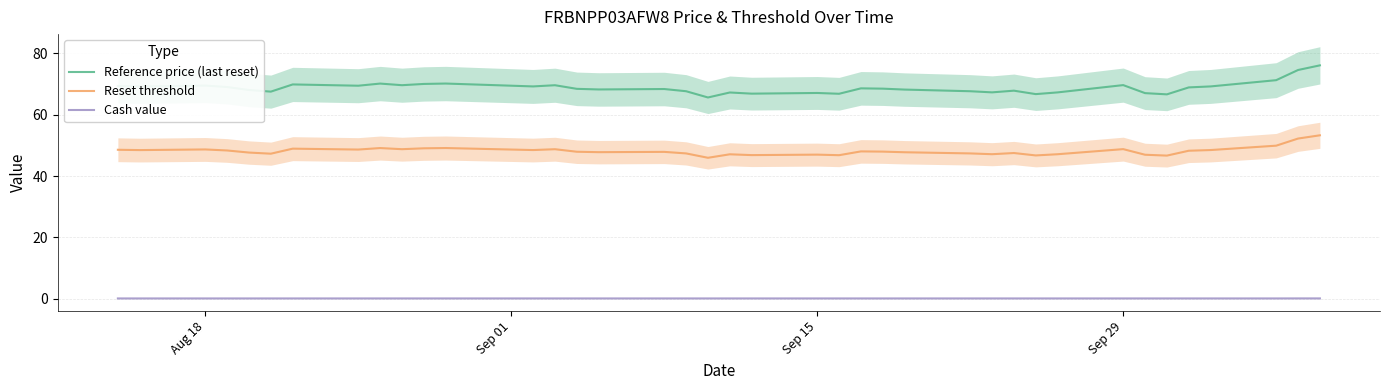

True or false: Reset threshold and Reference price (last reset) cross at least once.

False